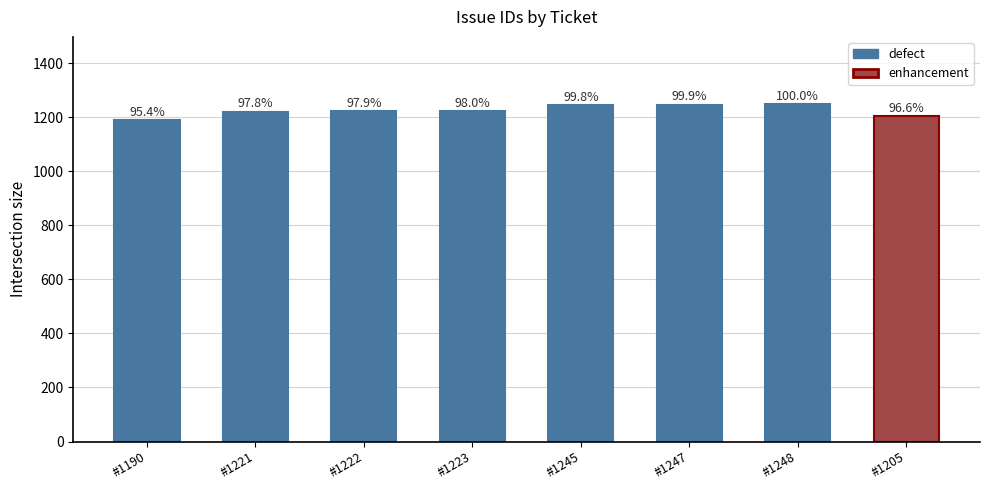

Between #1247 and #1223, which is larger?

#1247